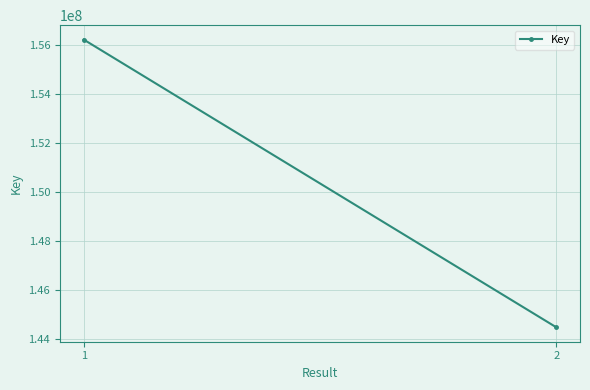

What is the difference between the values at 1 and 2?

11747194